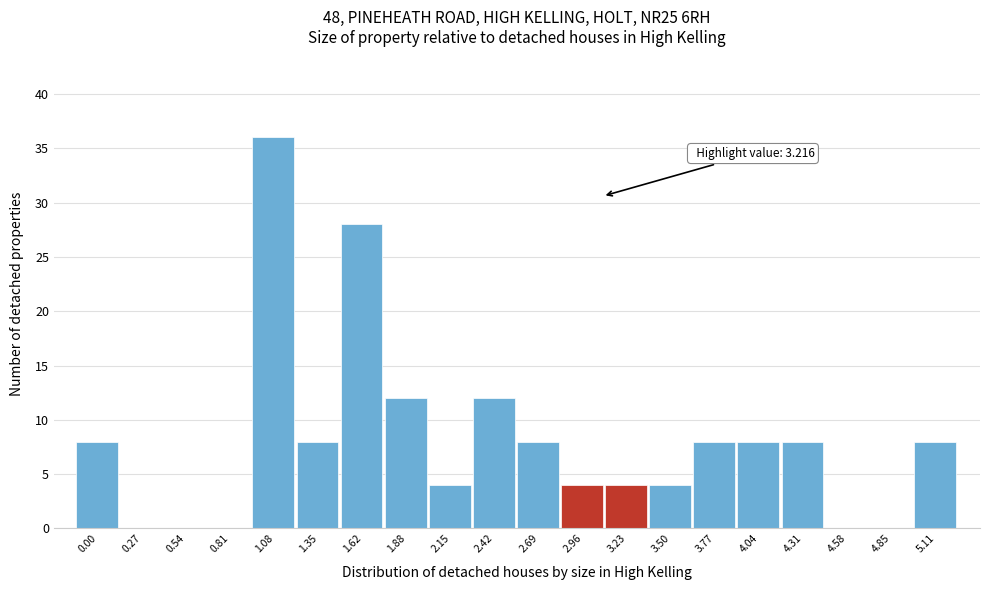

Reading right to left, what are all the values shown in this chart?

5.11=8	4.85=0	4.58=0	4.31=8	4.04=8	3.77=8	3.50=4	3.23=4	2.96=4	2.69=8	2.42=12	2.15=4	1.88=12	1.62=28	1.35=8	1.08=36	0.81=0	0.54=0	0.27=0	0.00=8